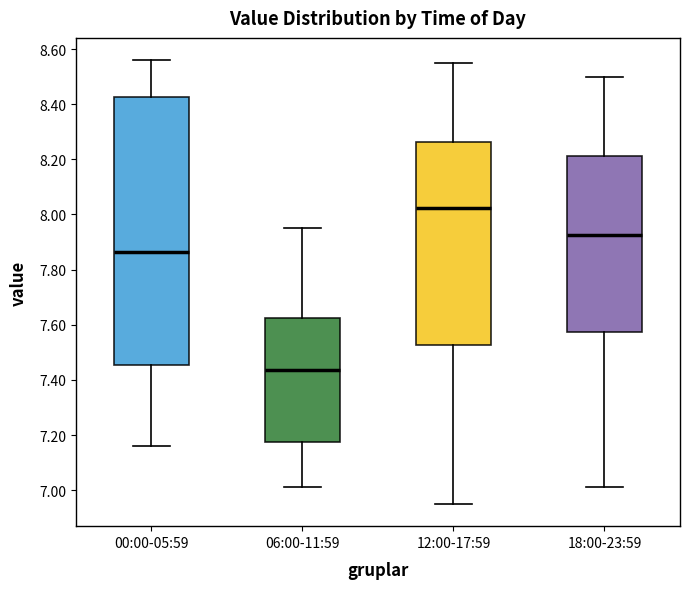

Which box is the tallest, from its lower edge to its upper edge?

00:00-05:59